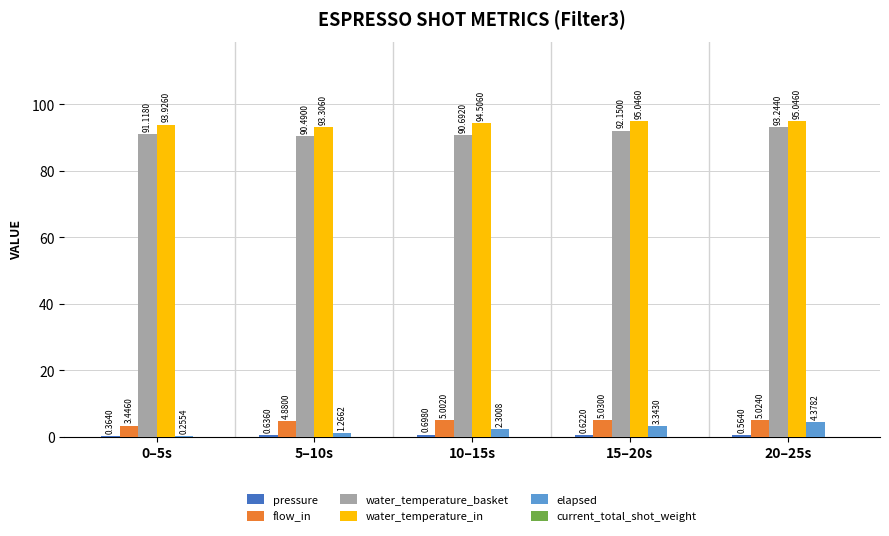

What is the total value across all series at 5–10s?

190.6